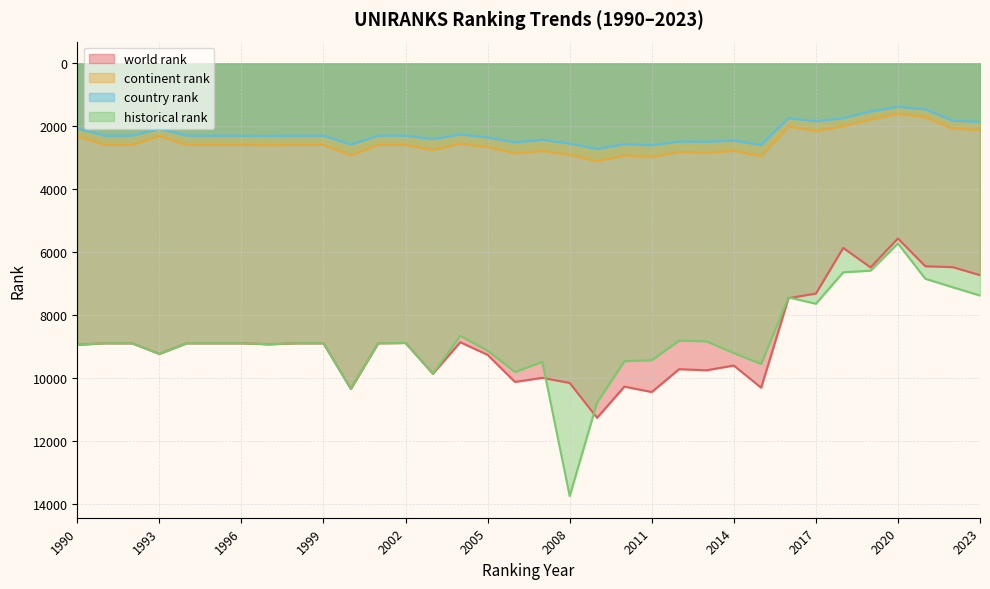

True or false: world rank and country rank cross at least once.

False